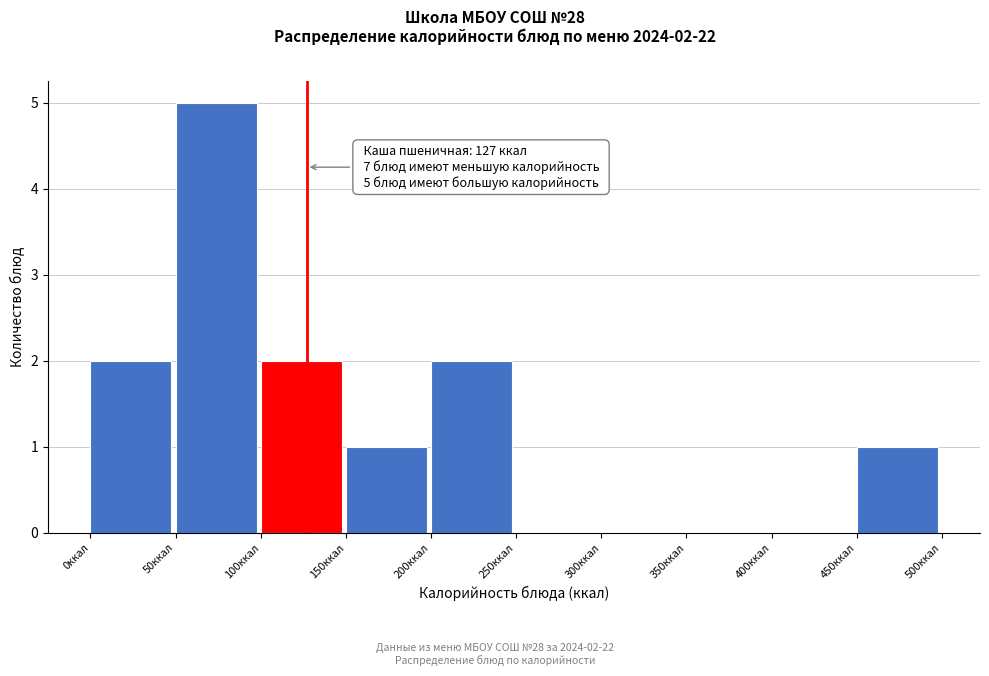

Which range on the x-axis has the tallest bar?

50 to 100